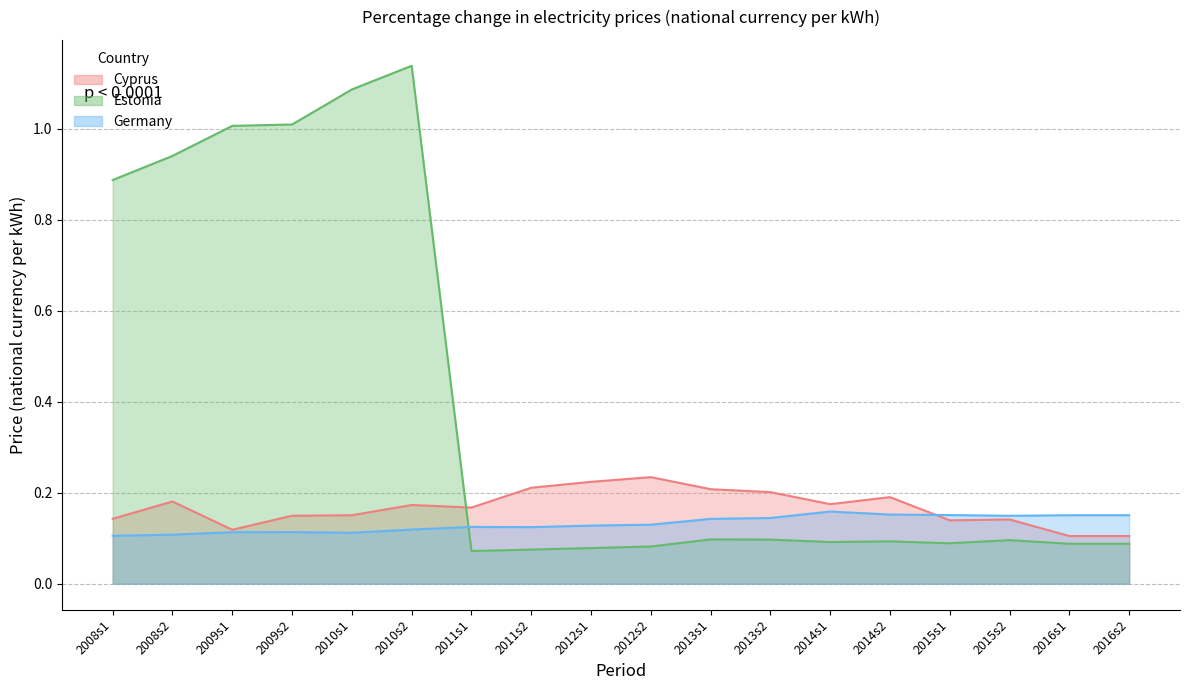

What is the approximate value of Cyprus at 2012s2?

0.2